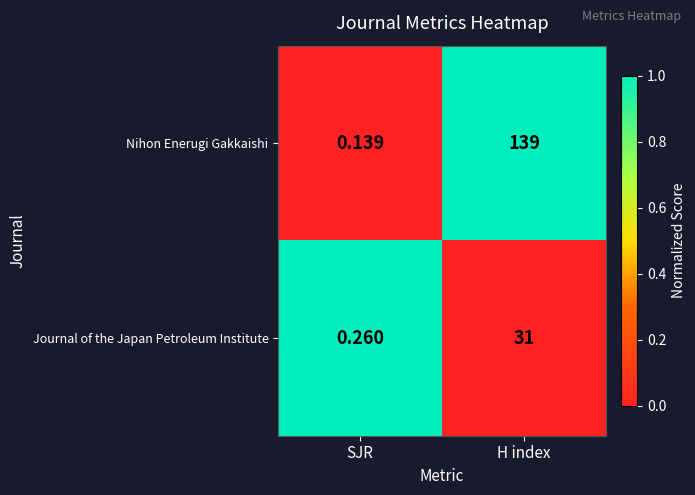

List the labels in order of Nihon Enerugi Gakkaishi value, largest first.

H index, SJR